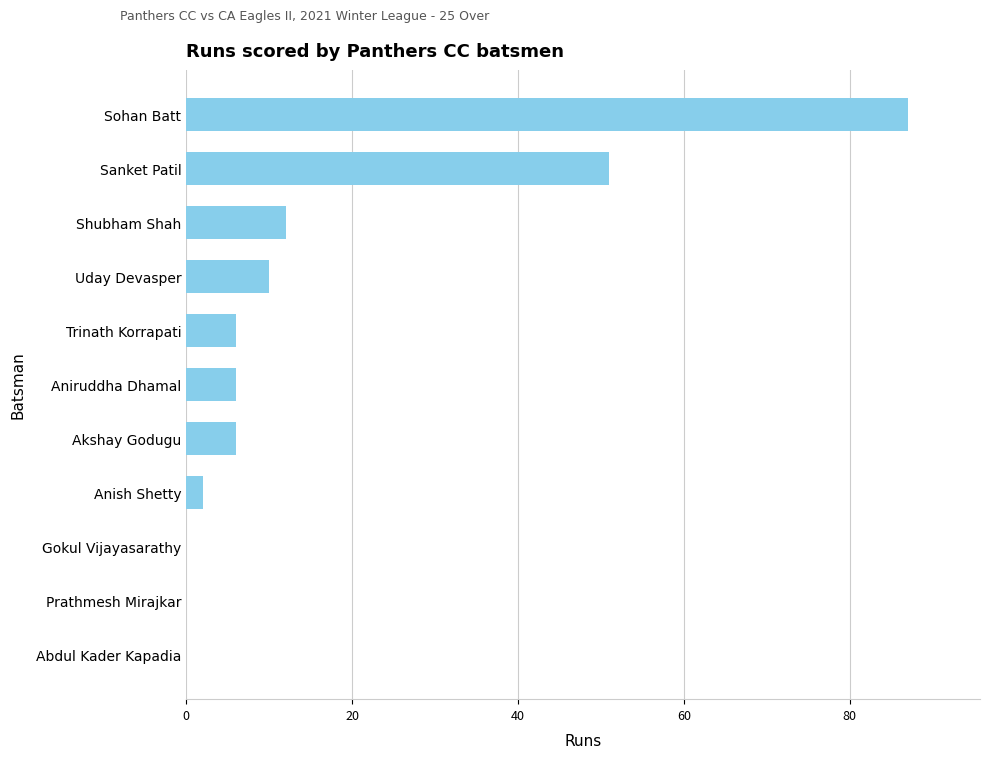

The chart shows a value of 6 at Akshay Godugu. True or false?

True